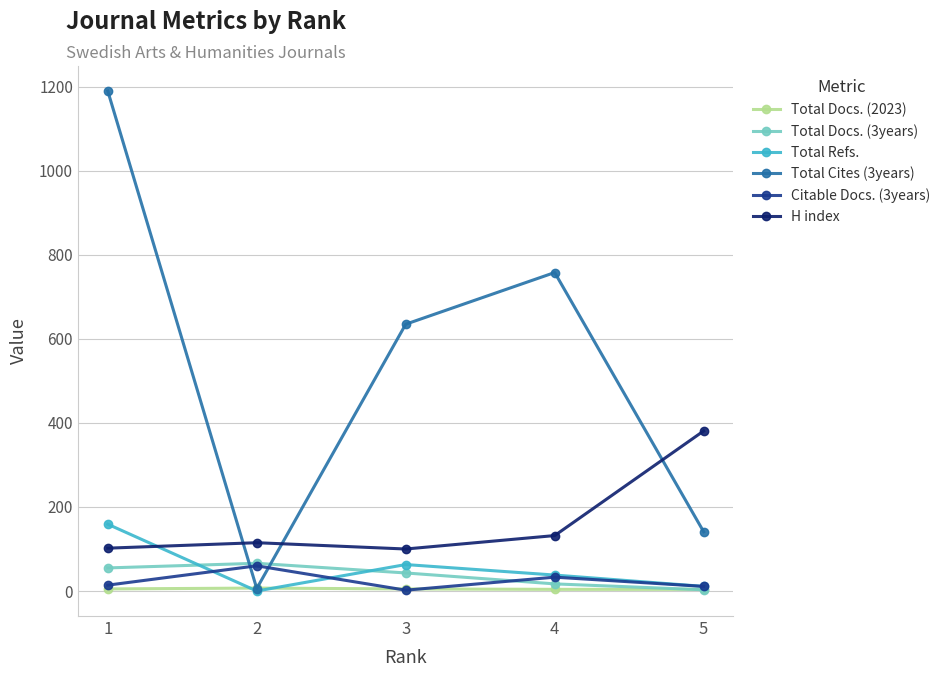

The value of Total Cites (3years) at 5 is 68. True or false?

False